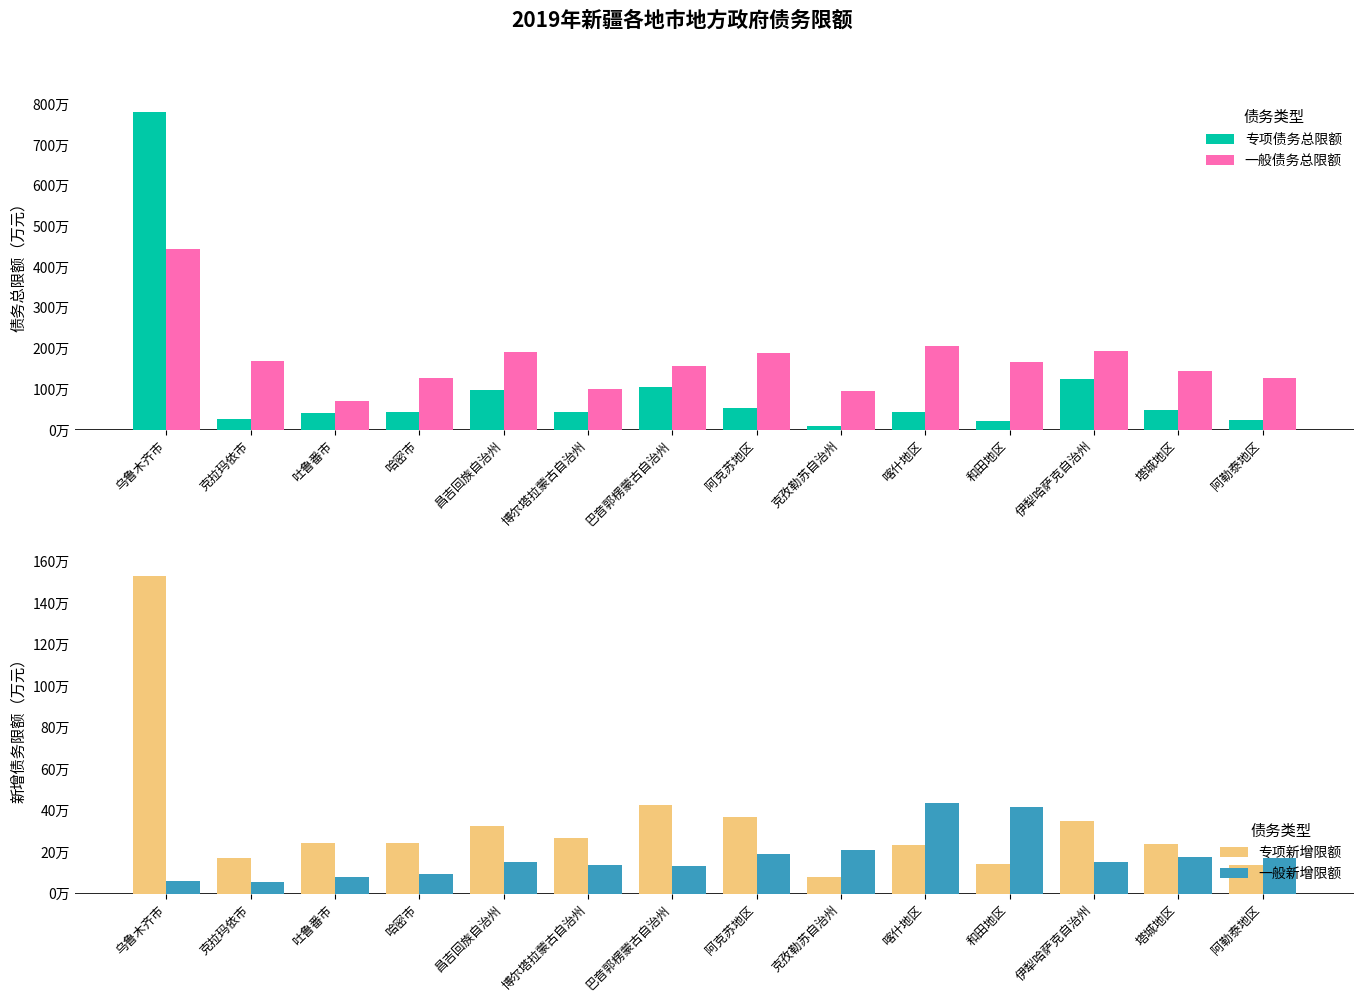

Where is 专项债务总限额 nearest to the value 3939600?

伊犁哈萨克自治州